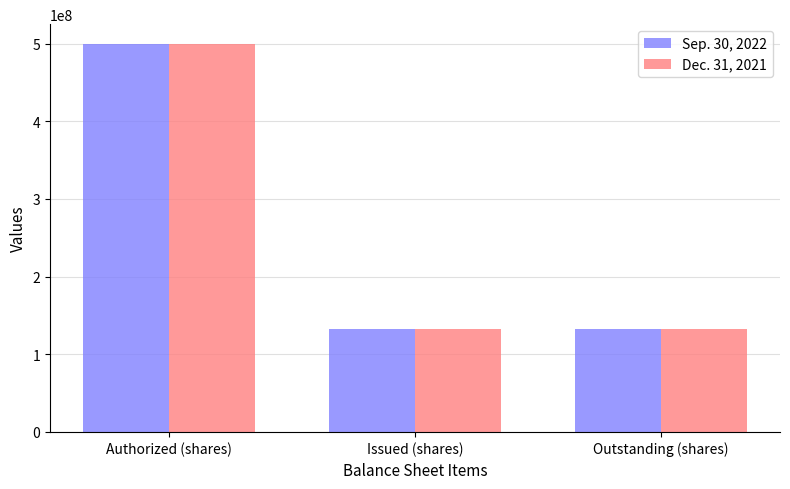

What is the label of the 3rd bar from the left?

Outstanding (shares)